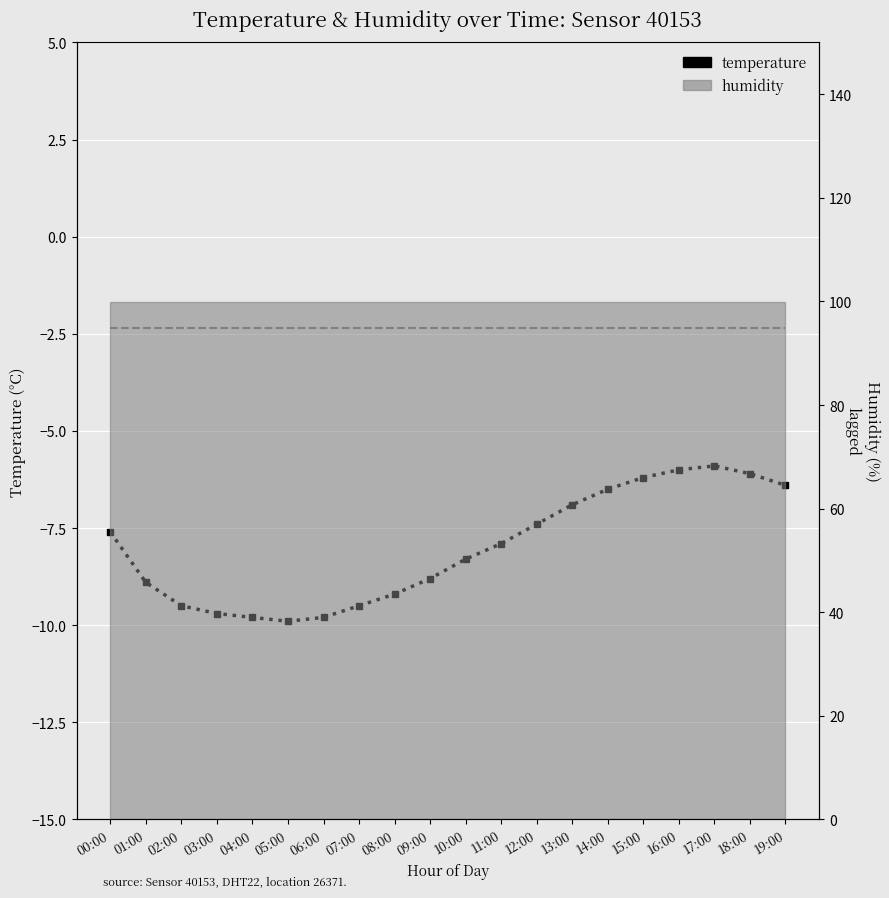

Is it true that humidity (lagged) equals 94.9 at 17:00?

True